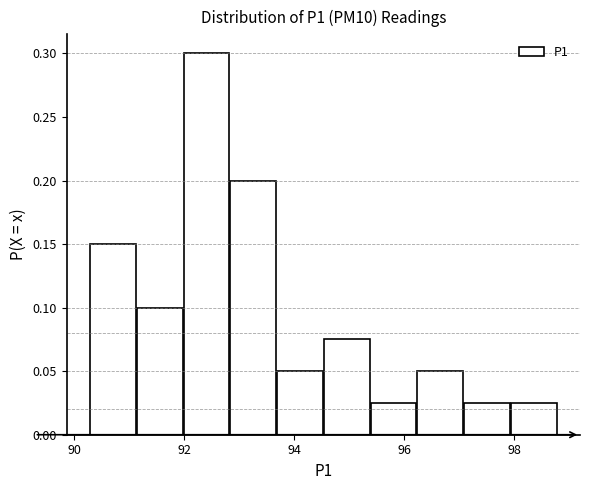

Reading left to right, transcribe this chart: for each bar, give the range it covers on the x-axis and its height. Neither the bar edges nor the heights are printed on the chart, so give them approximately, as read against the axes.

90.2 to 91.2: 0.150
91.2 to 92.0: 0.100
92.0 to 92.8: 0.300
92.8 to 93.6: 0.200
93.6 to 94.6: 0.050
94.6 to 95.4: 0.075
95.4 to 96.2: 0.025
96.2 to 97.0: 0.050
97.0 to 98.0: 0.025
98.0 to 98.8: 0.025